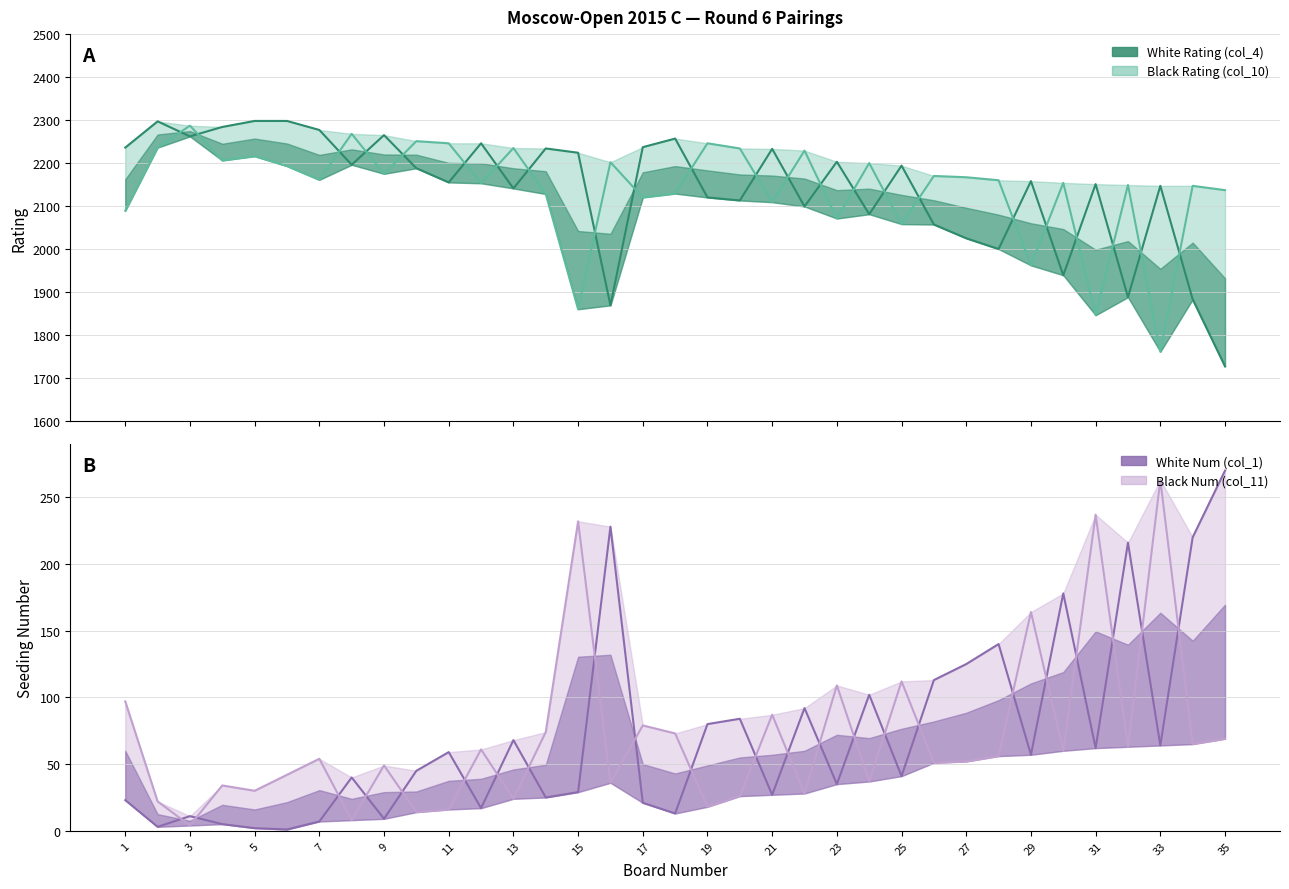

Which series has the widest spread of values?

White Rating (col_4)